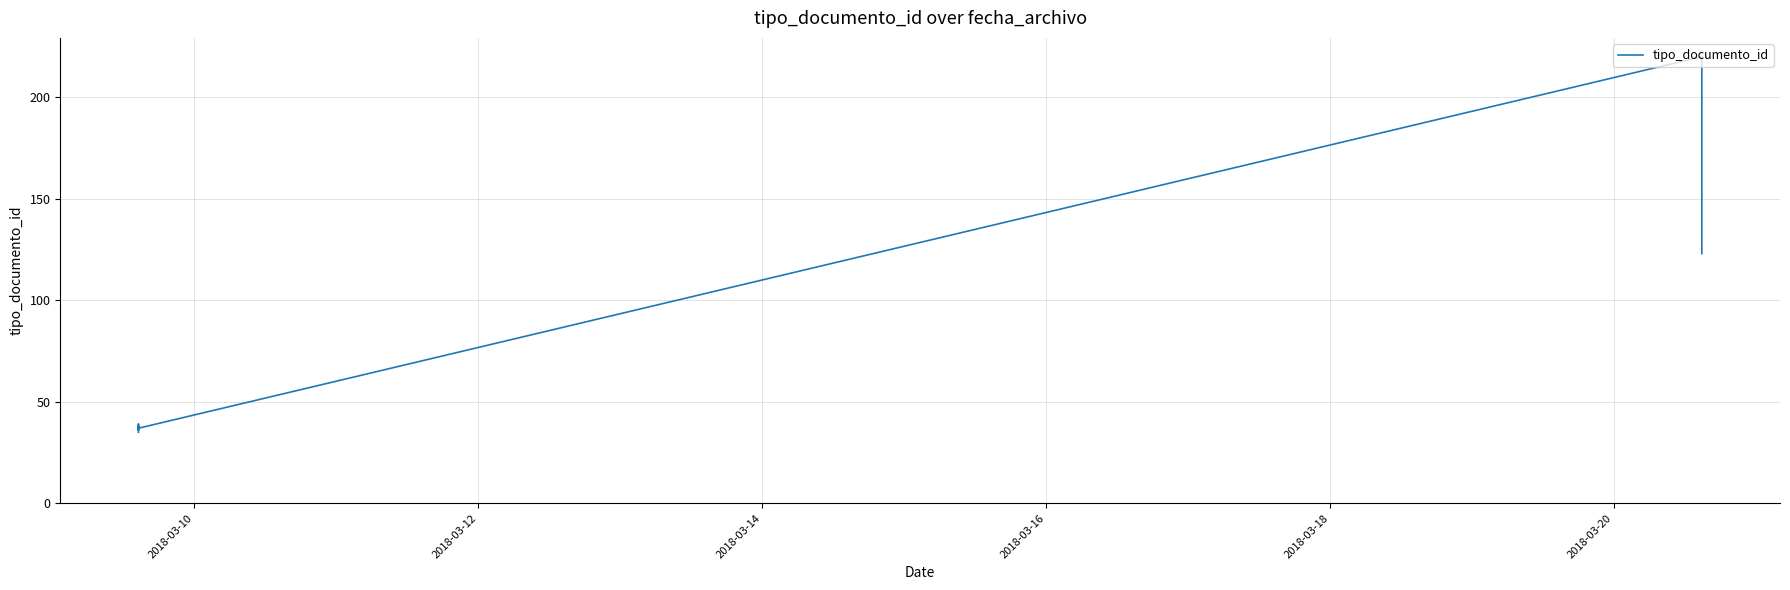

Which label corresponds to the largest value in the chart?

2018-03-20